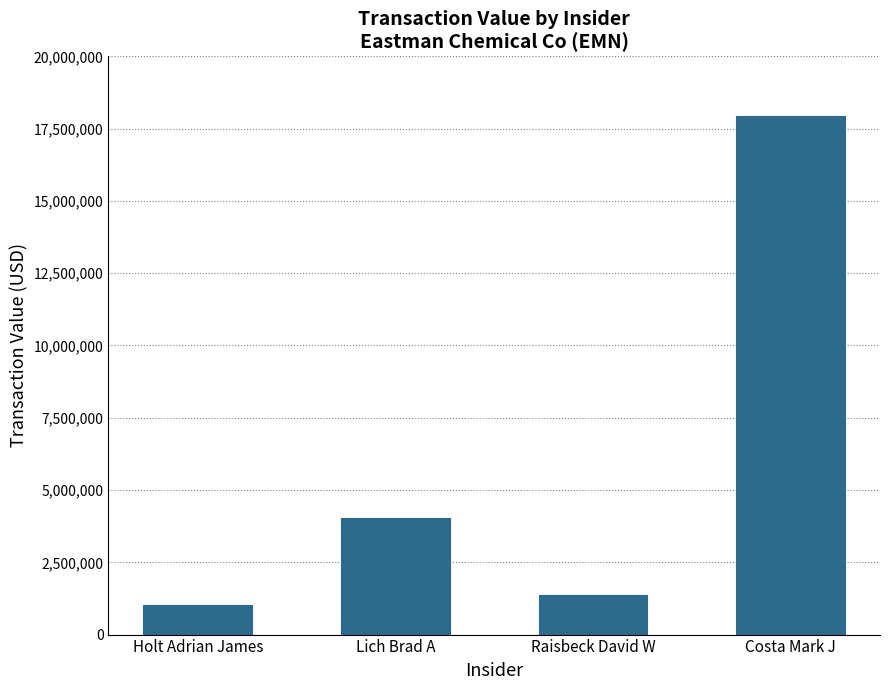

True or false: the data shows 2397093 at Raisbeck David W.

False